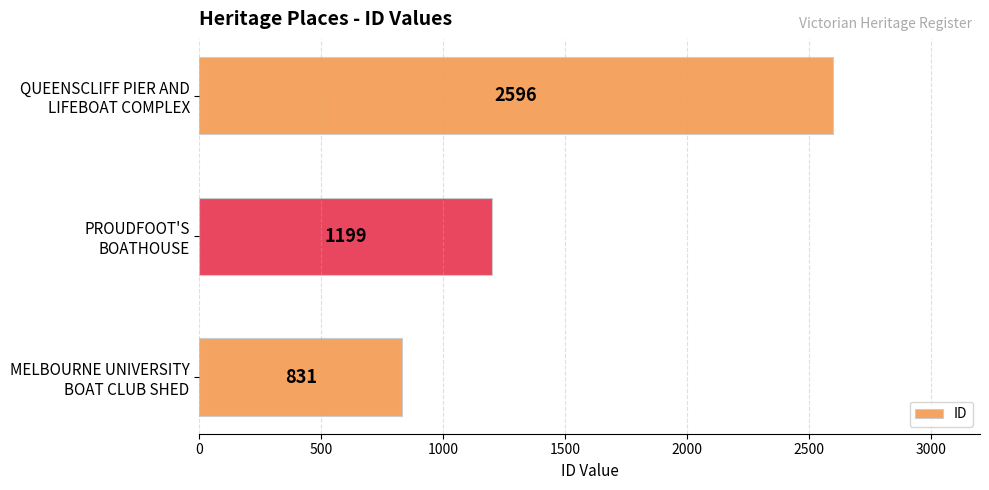

Reading bottom to top, list all the values displayed in this chart.

831	1199	2596